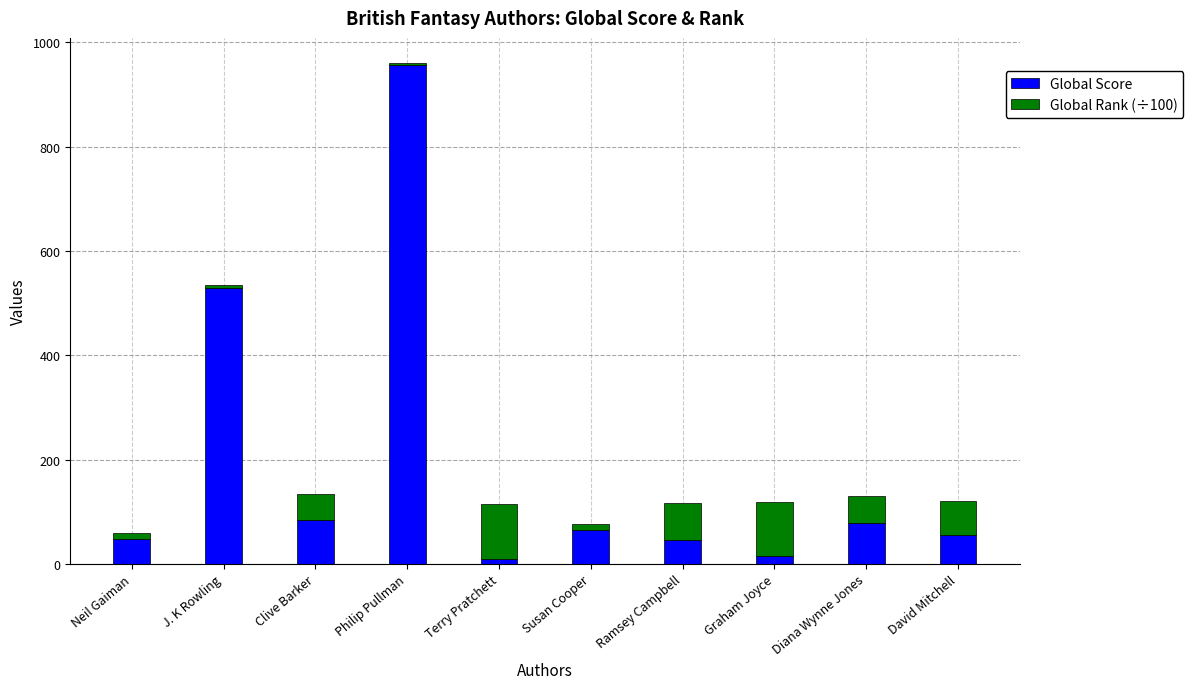

How many series are shown in this chart?

2